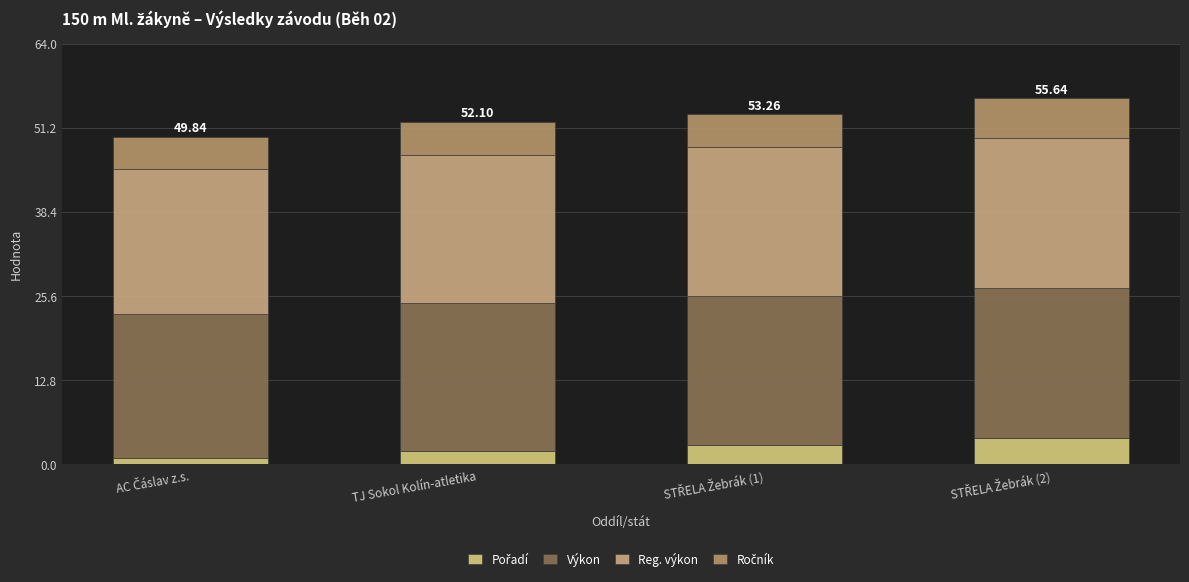

Is it true that Reg. výkon equals 7.0 at STŘELA Žebrák (1)?

False